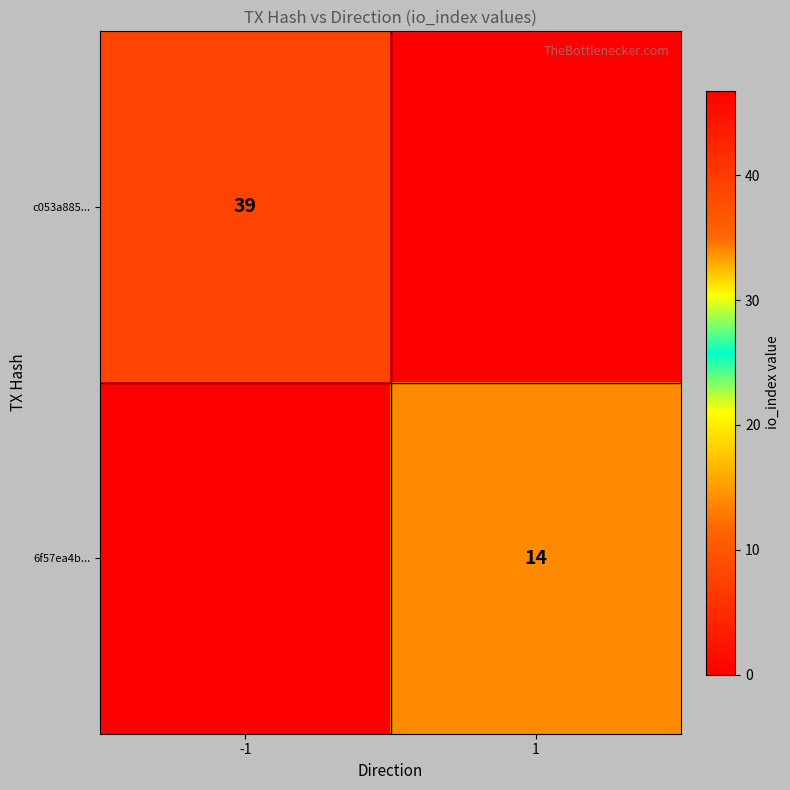

Is it true that c053a885... equals 39 at -1?

True